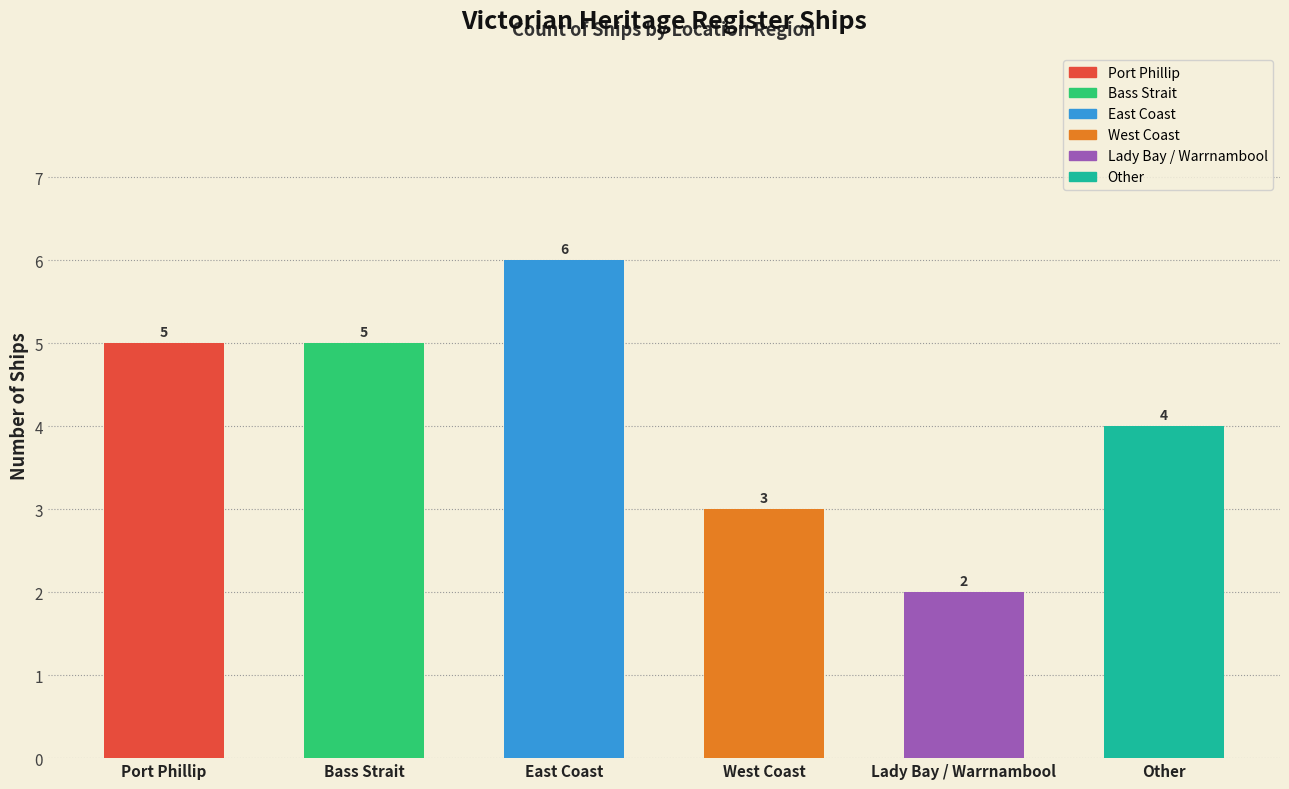

Rank the categories by value from highest to lowest.

East Coast, Port Phillip, Bass Strait, Other, West Coast, Lady Bay / Warrnambool